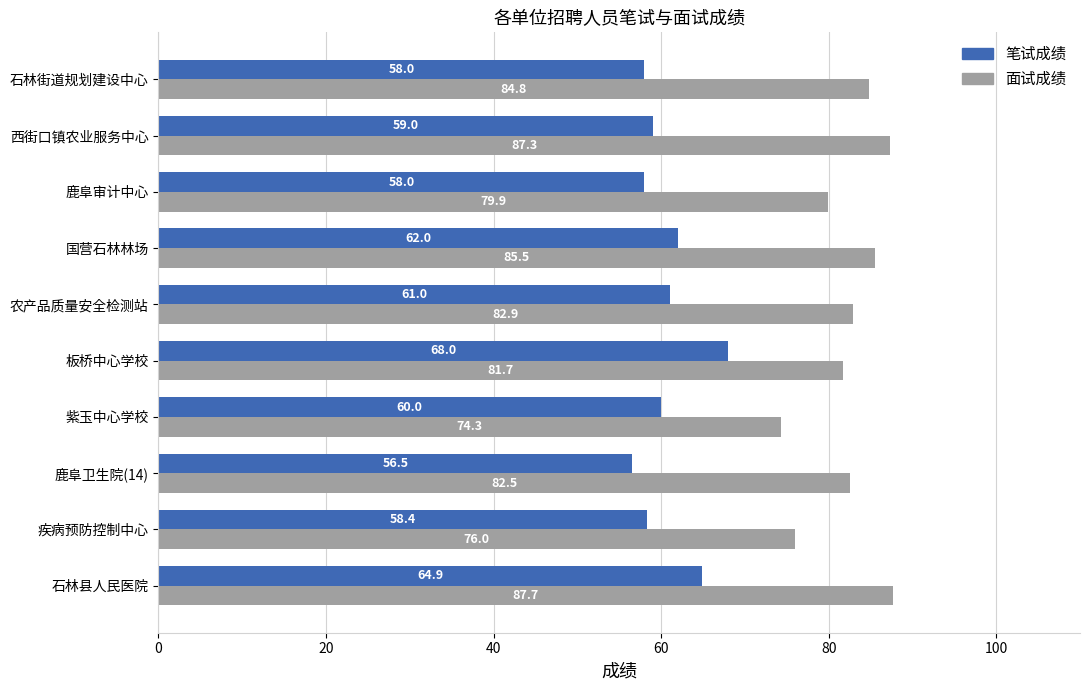

Which series has the largest range (max minus min)?

面试成绩